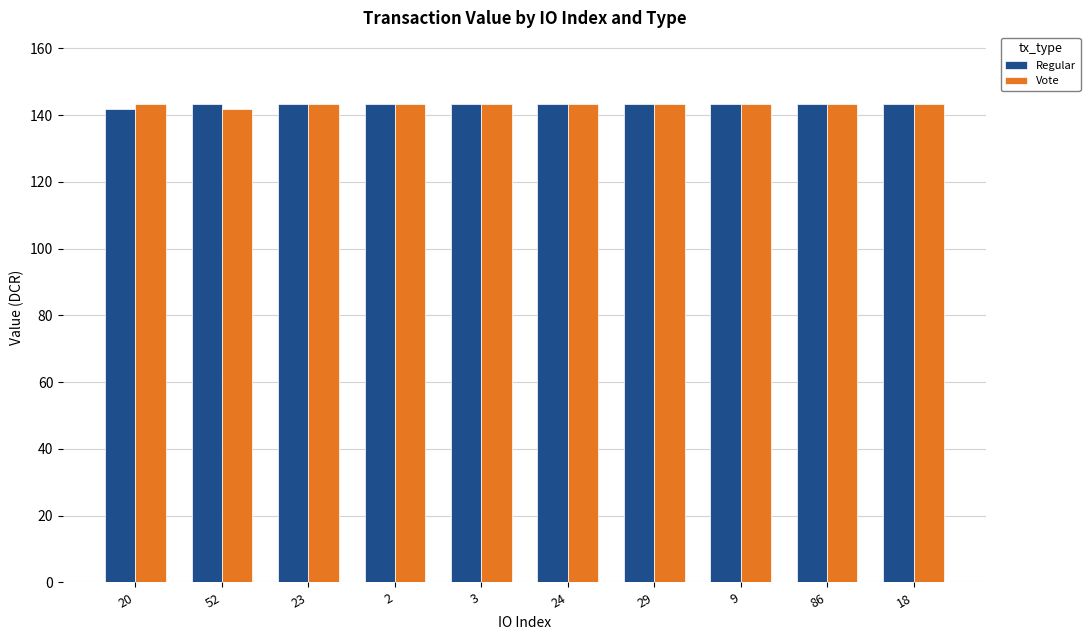

True or false: Vote has a value of 54.1 at 24.

False